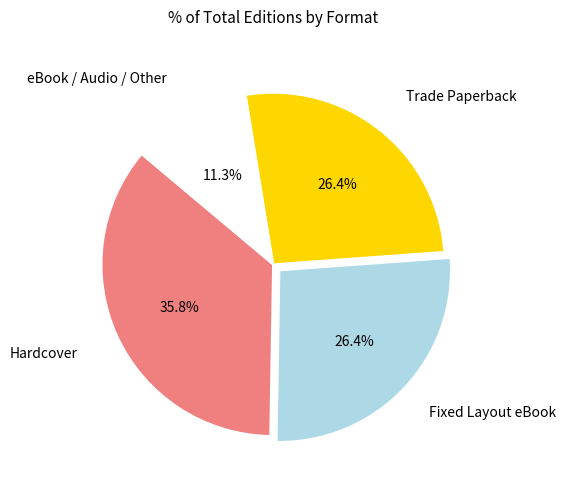

Is there any slice that represents more than half of the pie?

No